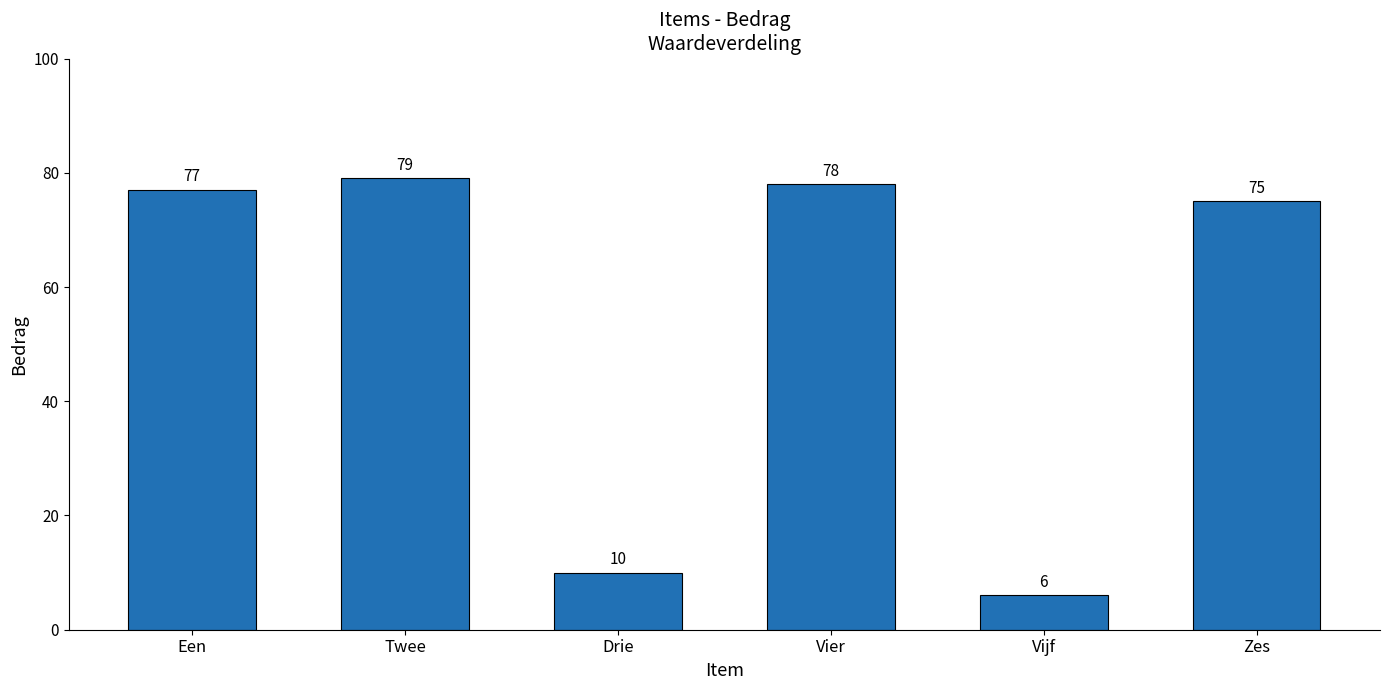

Reading left to right, extract all data points from this chart.

Een=77	Twee=79	Drie=10	Vier=78	Vijf=6	Zes=75